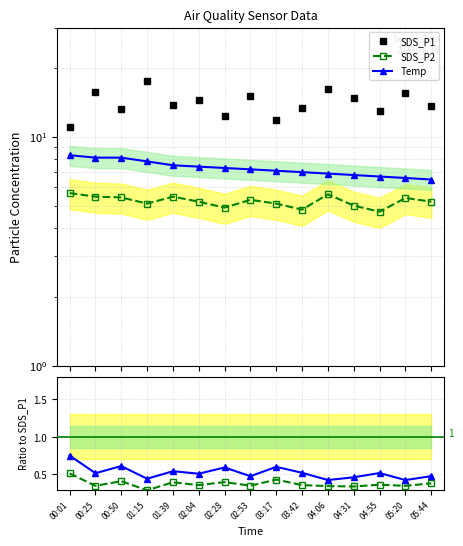

Rank the series at 05:44 from lowest to highest value.

SDS_P2, Temp, SDS_P1